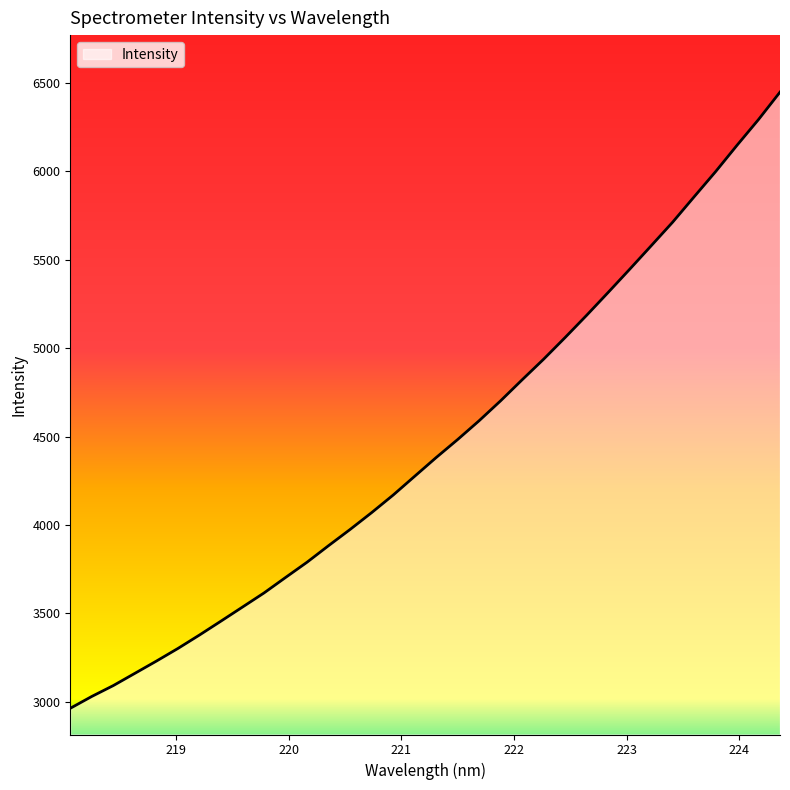

What is the maximum value shown in the chart?

6449.0